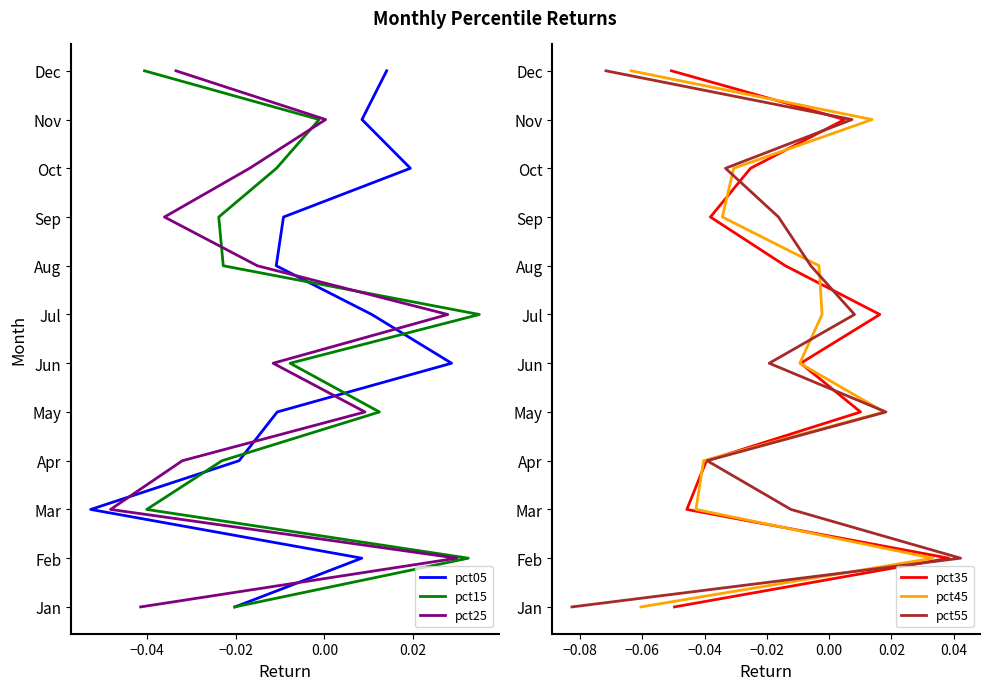

How many lines are shown in the chart?

6